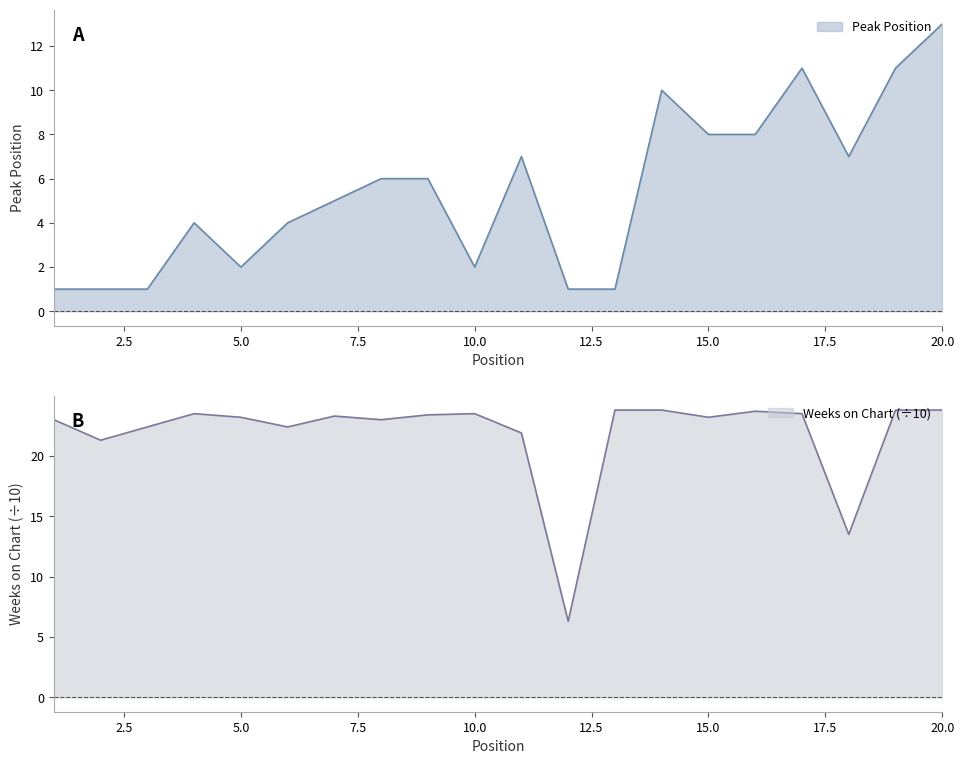

What is the minimum value for Peak Position?

1